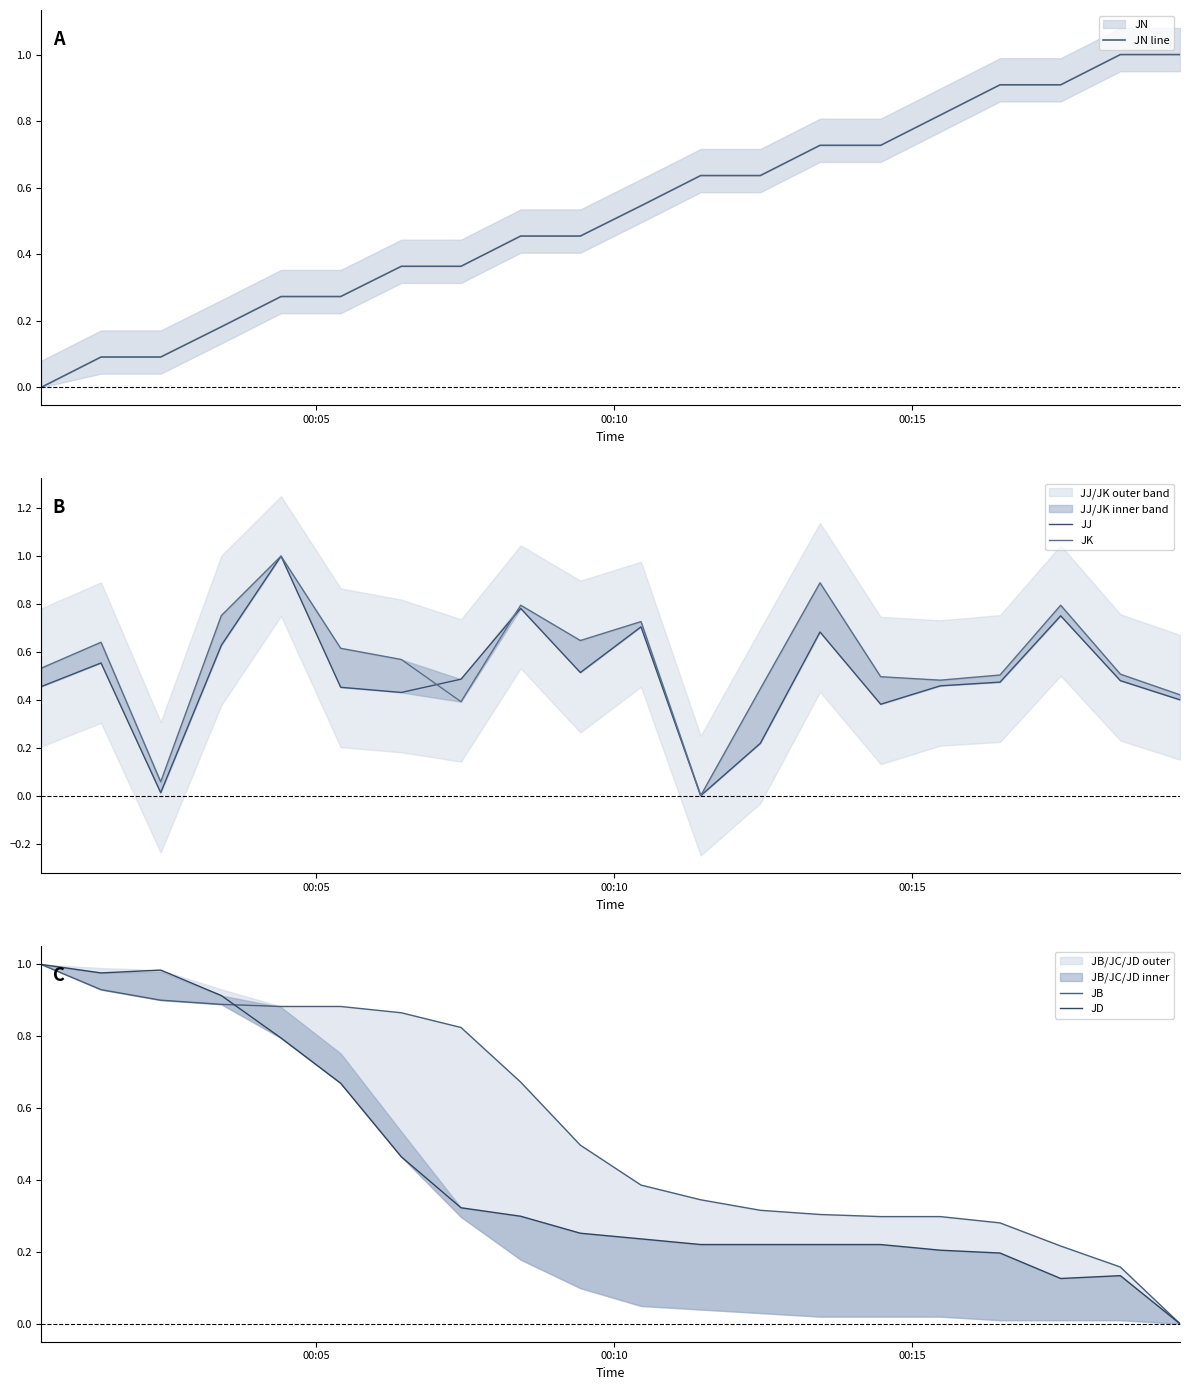

List the series in order of their peak value, lowest first.

JN line, JJ, JK, JB, JD